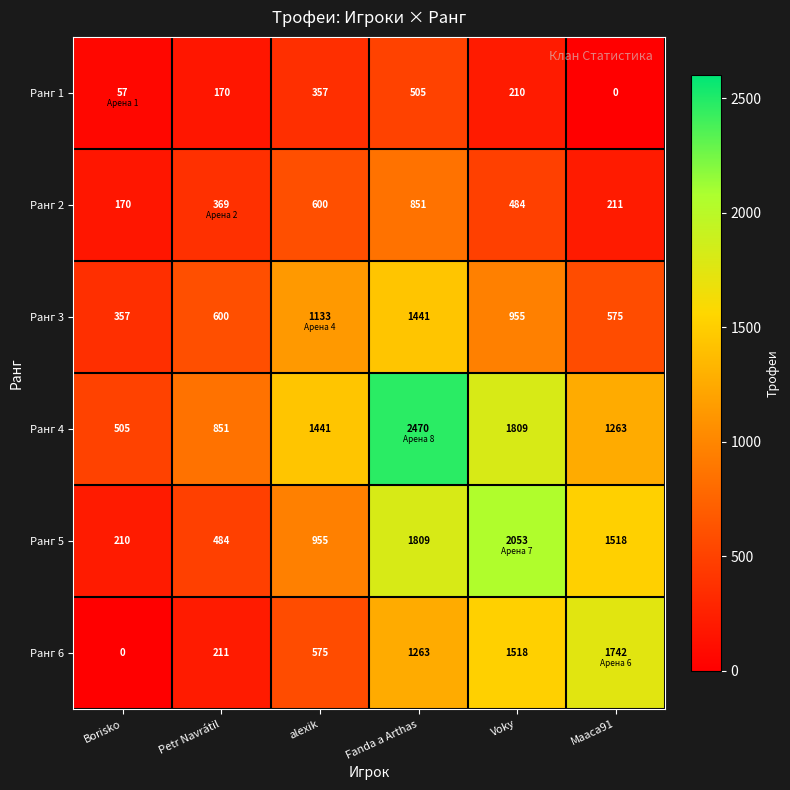

The Ранг 1 series shows -294 at Maaca91. True or false?

False